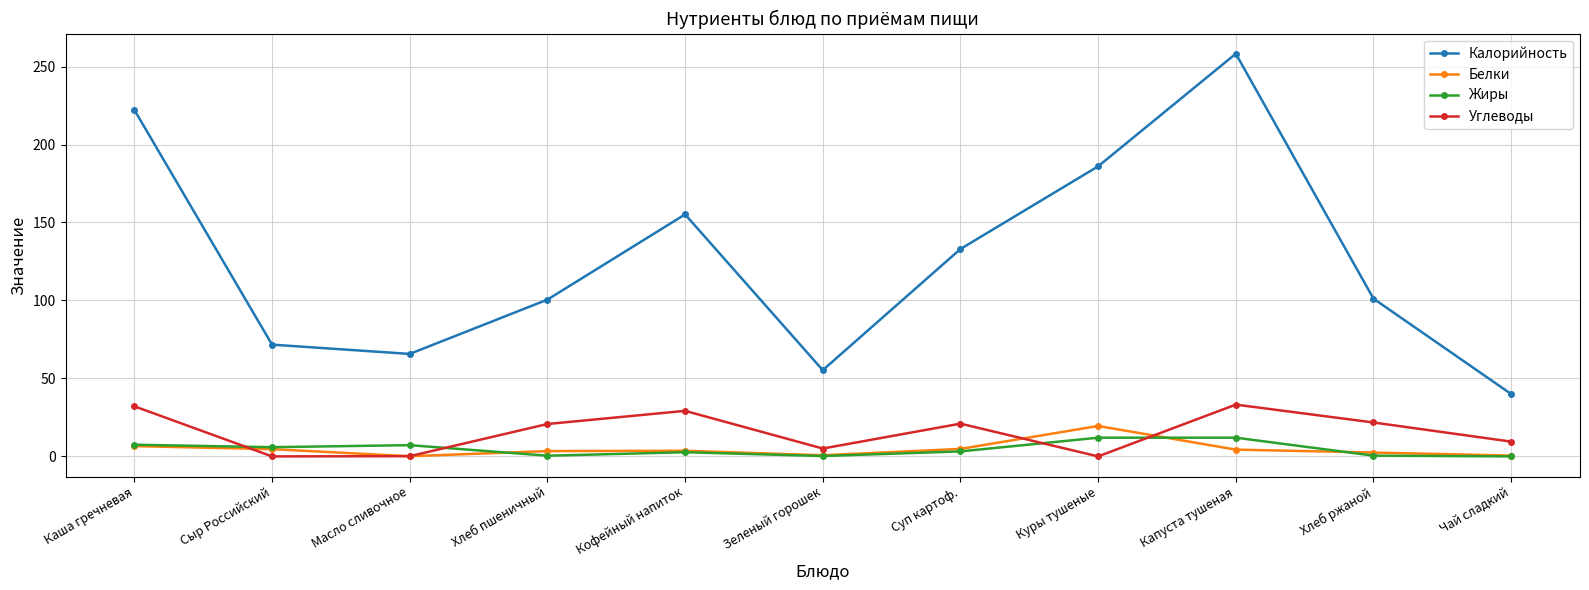

How many lines are shown in the chart?

4